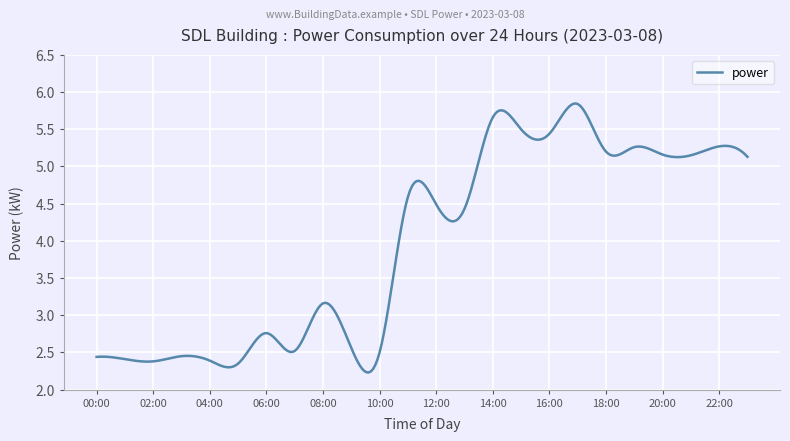

What is the difference between the maximum and minimum values?

3.6